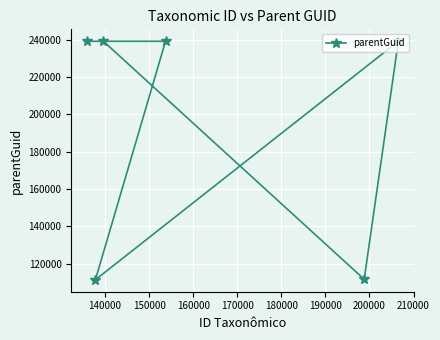

Does the chart display data point markers on the line(s)?

Yes